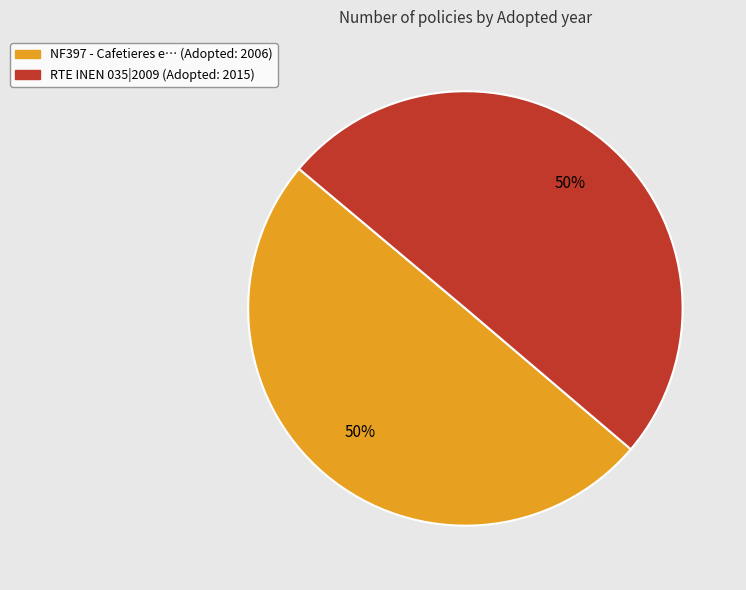

What percentage is the RTE INEN 035|2009 (Adopted: 2015) slice, to the nearest percent?

50%